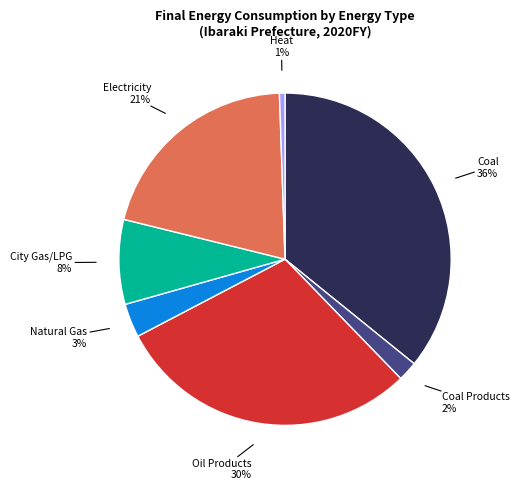

Do Oil Products and Coal together represent more than half of the pie?

Yes